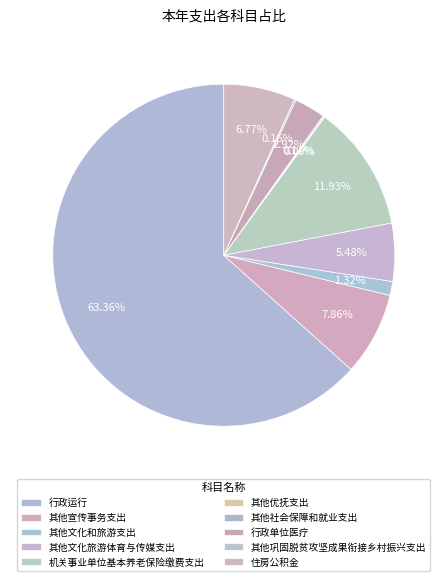

To the nearest percent, what percentage of the pie is 机关事业单位基本养老保险缴费支出?

12%